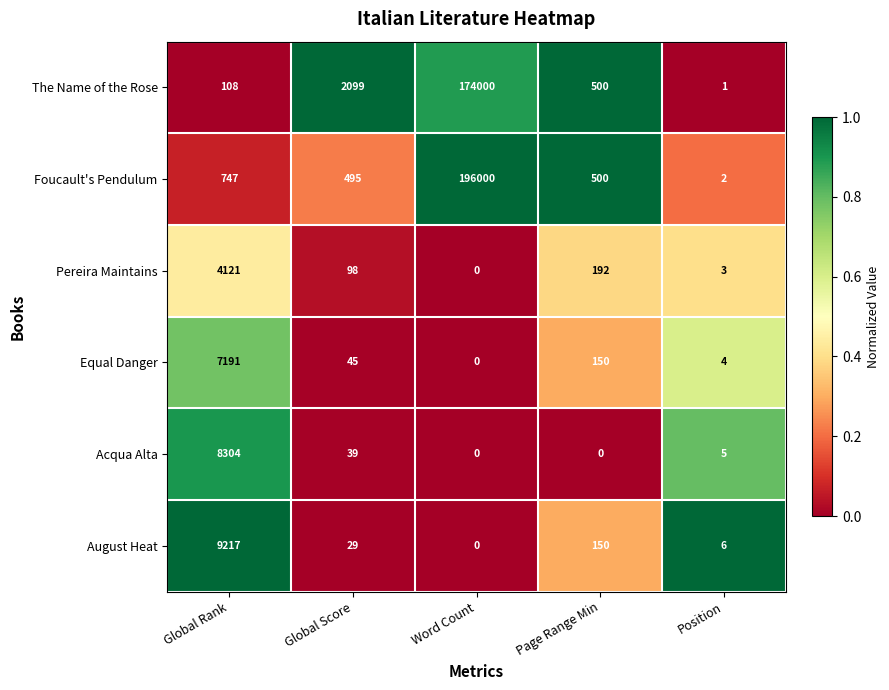

At which category does the chart reach its peak across all series?

Word Count